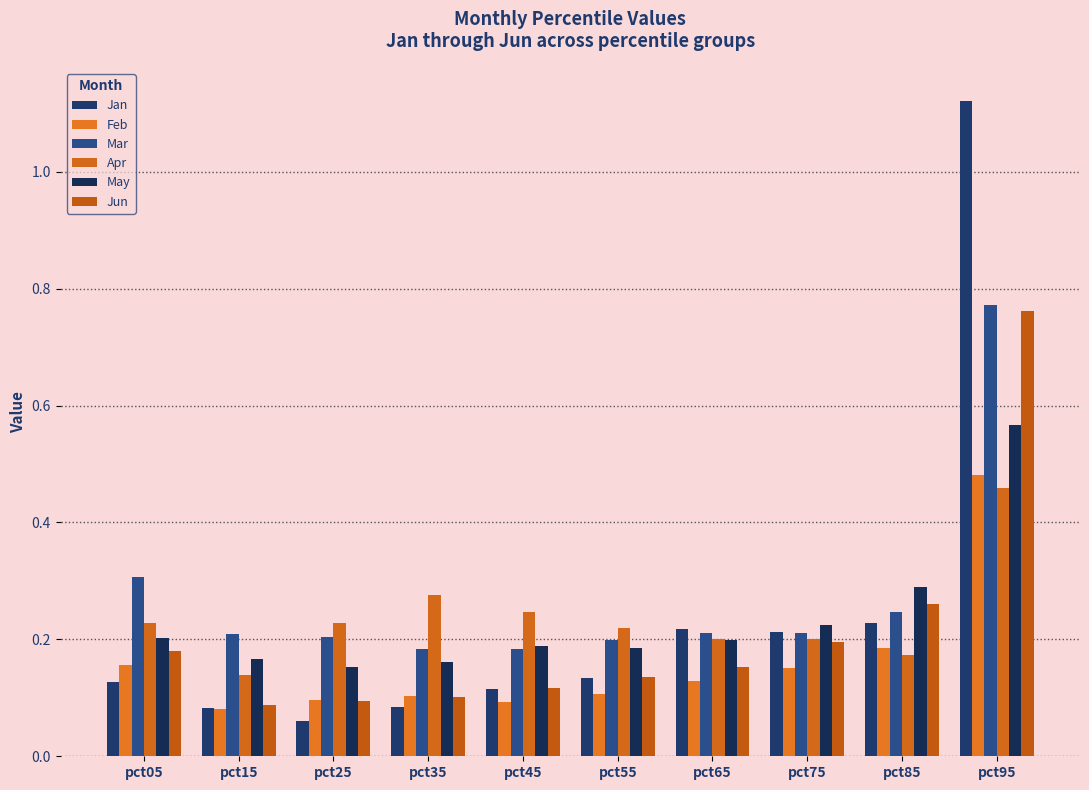

What is the lowest value of the Mar series?

0.2